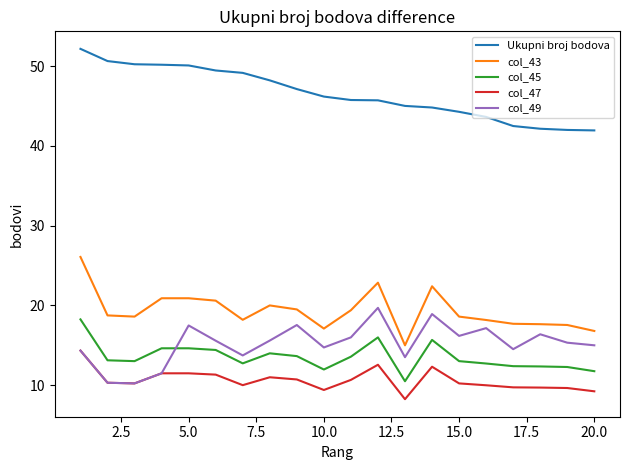

How many lines are shown in the chart?

5